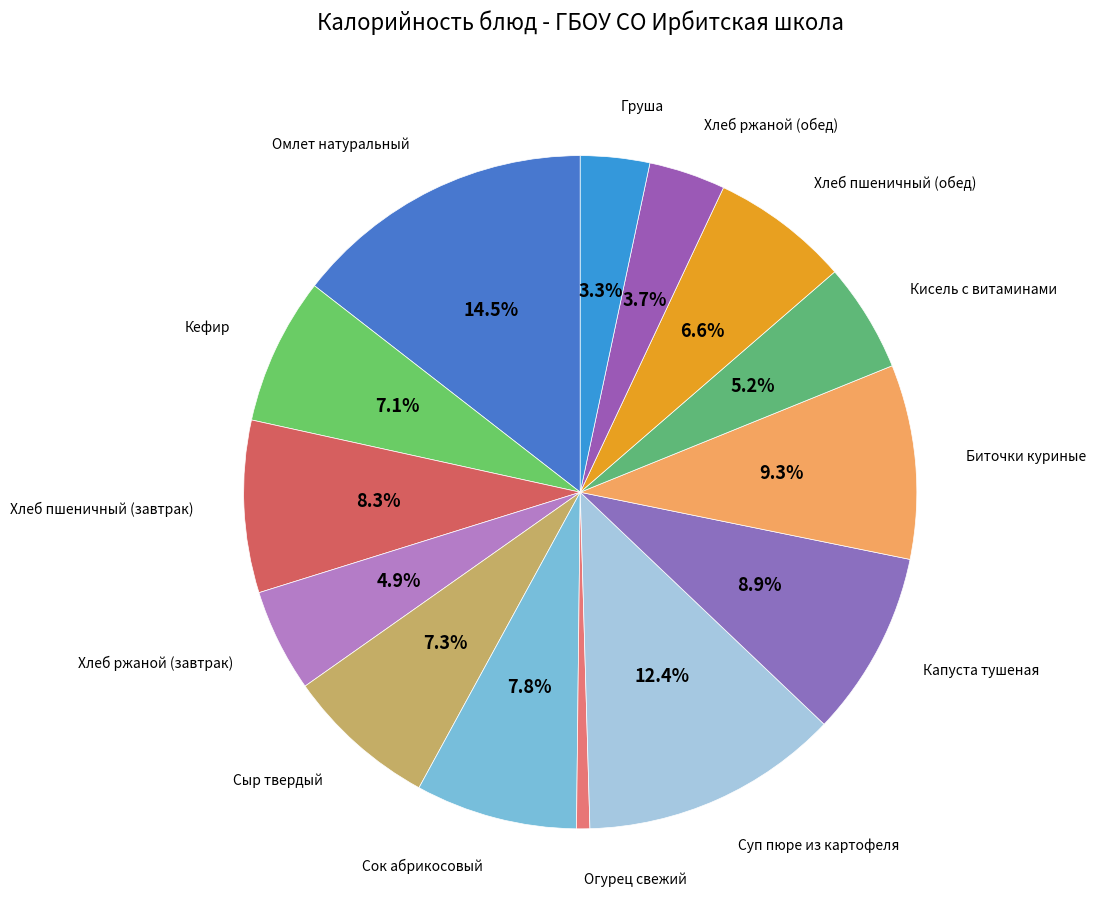

How many segments does this pie chart have?

14